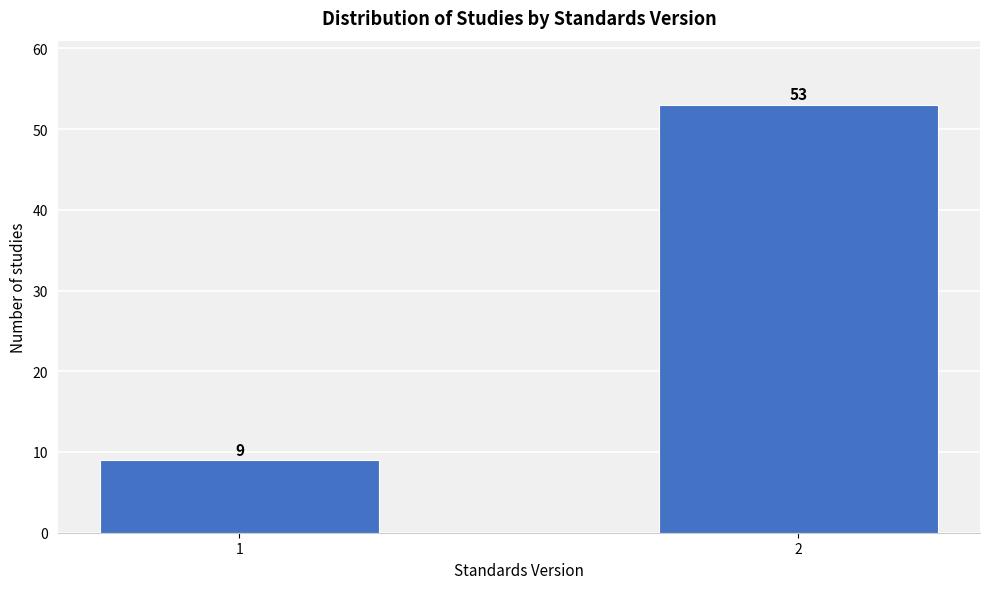

Reading left to right, list all the values displayed in this chart.

1=9	2=53